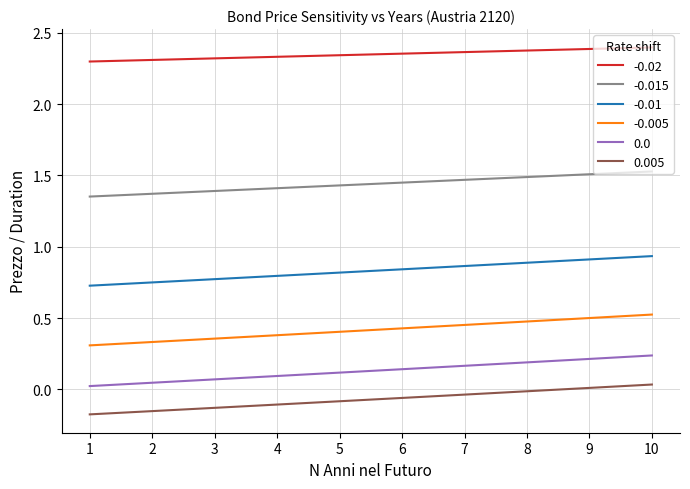

Is the value of -0.02 at 6 greater than the value of -0.005 at 7?

Yes